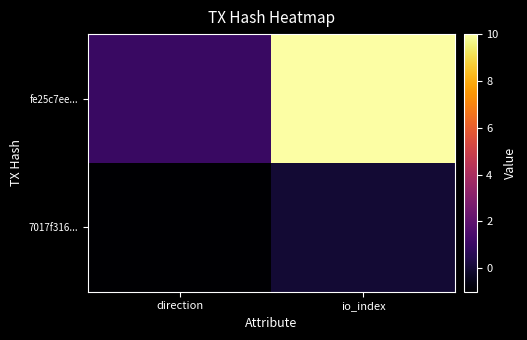

Reading right to left, extract all data points from this chart.

7017f316...: io_index=0	direction=-1
fe25c7ee...: io_index=10	direction=1